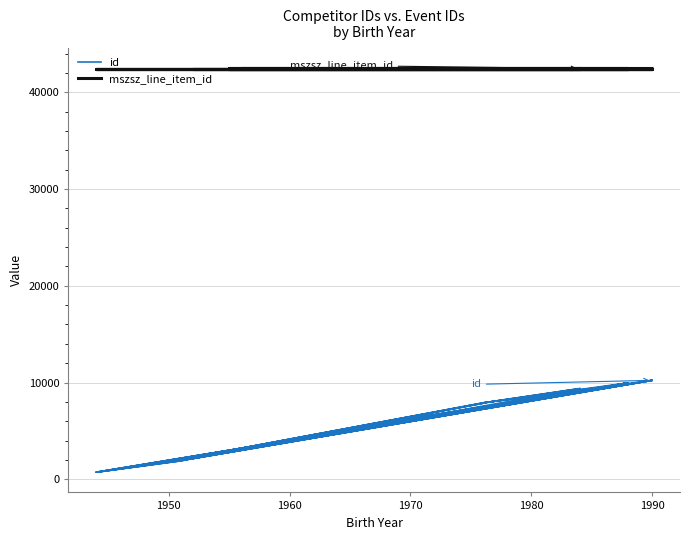

What is the smallest value displayed?

724